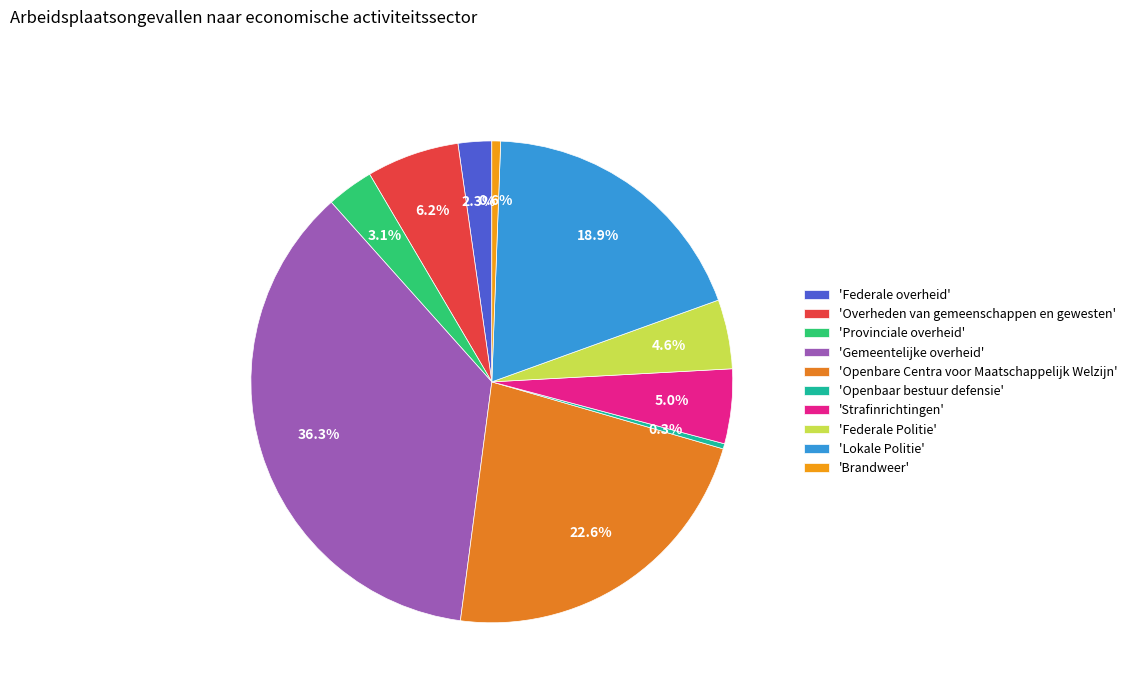

How many segments does this pie chart have?

10